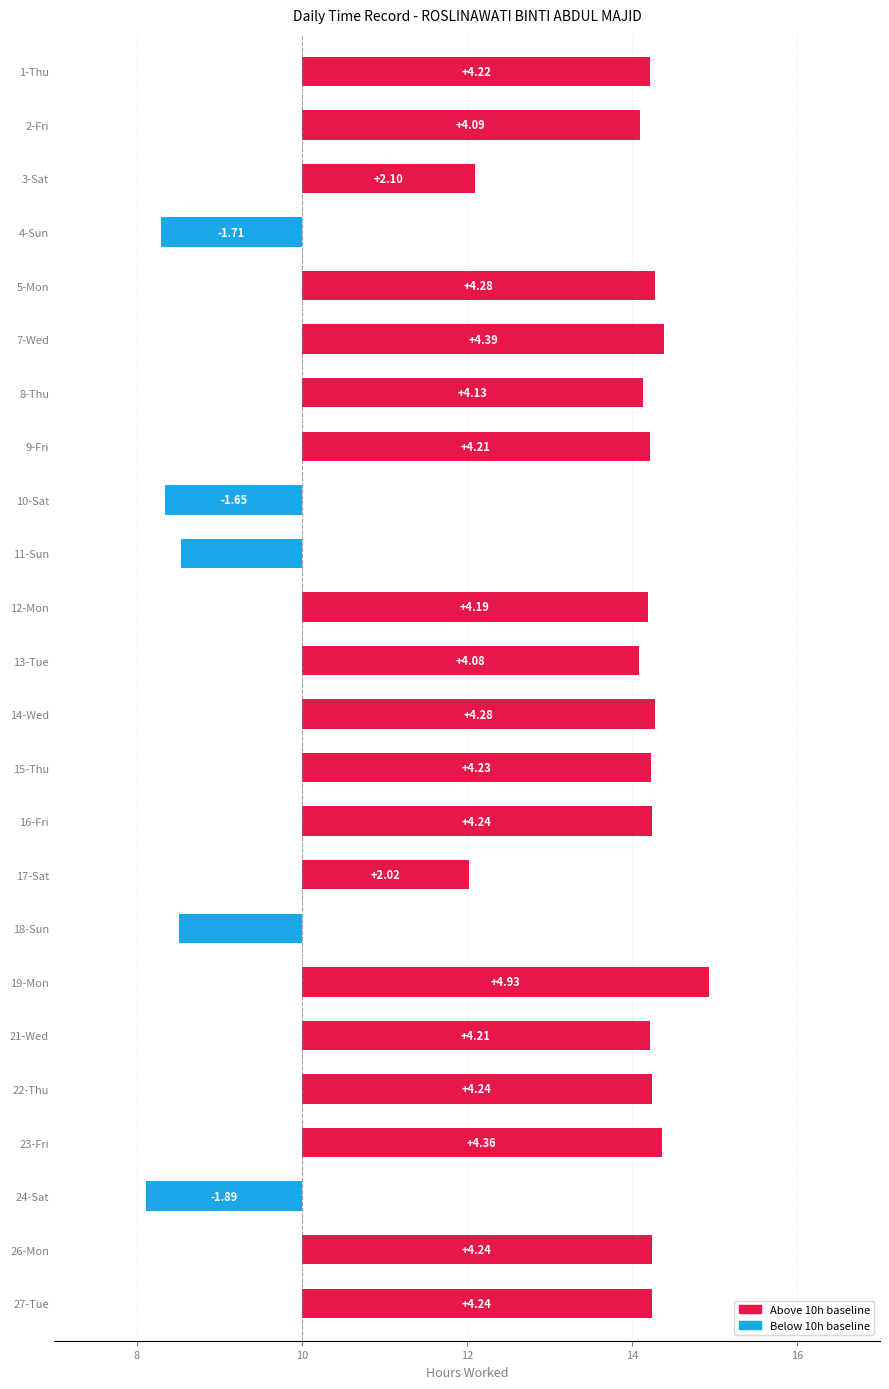

What is the average value?

2.9